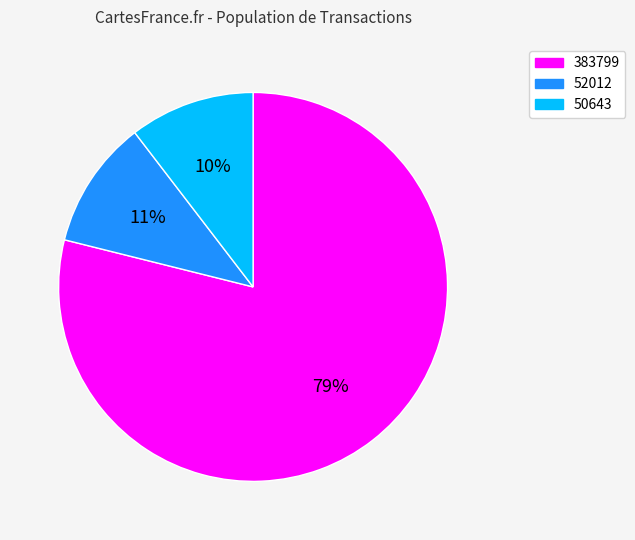

Which slice represents more than half of the pie?

383799